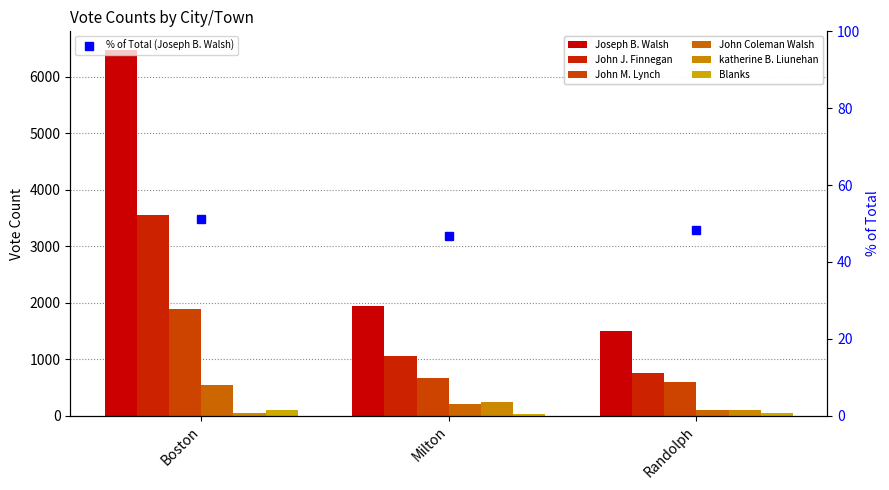

Rank the categories by katherine B. Liunehan value from highest to lowest.

Milton, Randolph, Boston